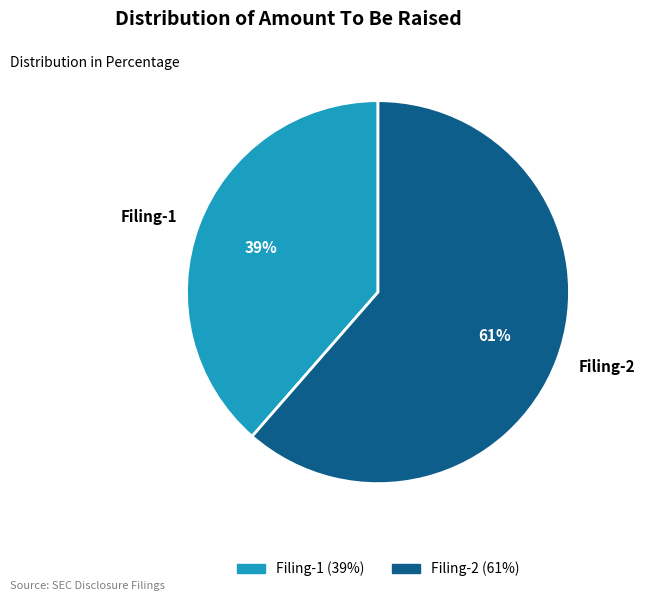

True or false: Filing-1 accounts for 39% of the total.

True